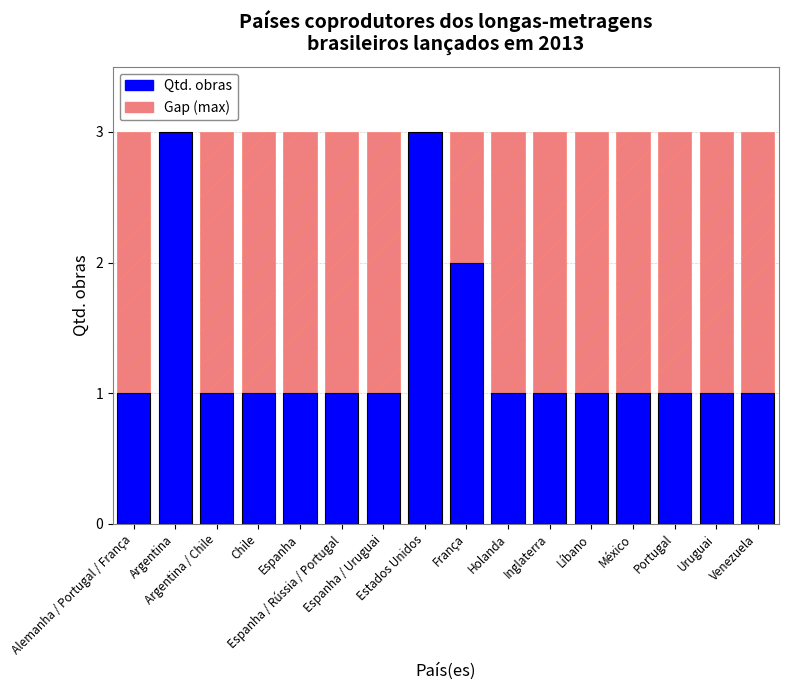

Reading right to left, list all the values displayed in this chart.

Gap: Venezuela=3	Uruguai=3	Portugal=3	México=3	Líbano=3	Inglaterra=3	Holanda=3	França=3	Estados Unidos=3	Espanha / Uruguai=3	Espanha / Rússia / Portugal=3	Espanha=3	Chile=3	Argentina / Chile=3	Argentina=3	Alemanha / Portugal / França=3
Qtd. obras: Venezuela=1	Uruguai=1	Portugal=1	México=1	Líbano=1	Inglaterra=1	Holanda=1	França=2	Estados Unidos=3	Espanha / Uruguai=1	Espanha / Rússia / Portugal=1	Espanha=1	Chile=1	Argentina / Chile=1	Argentina=3	Alemanha / Portugal / França=1